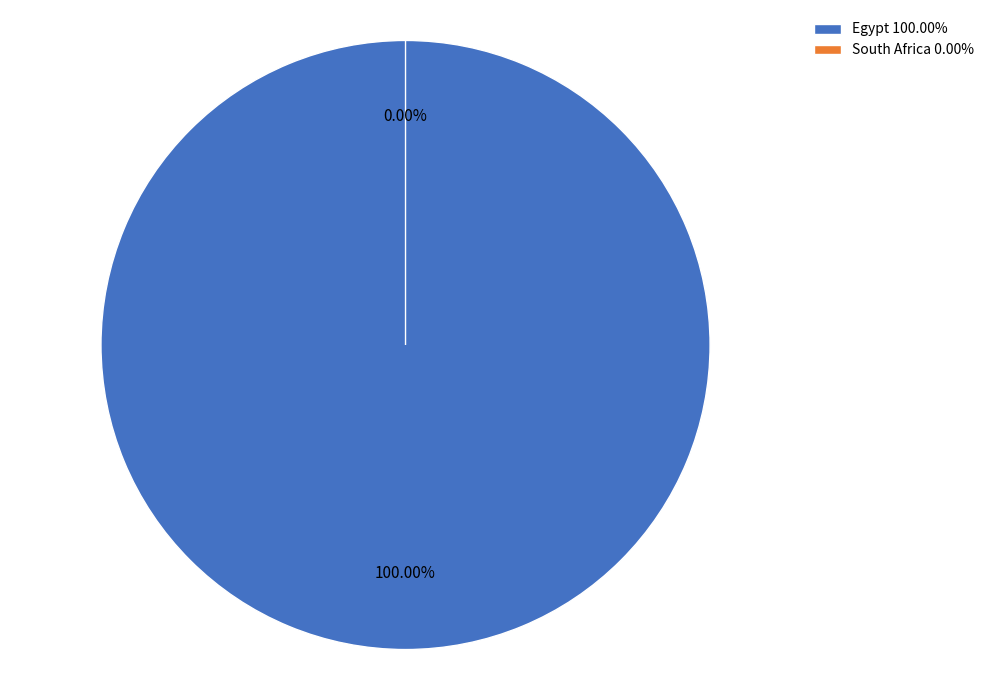

True or false: South Africa accounts for 1% of the total.

False